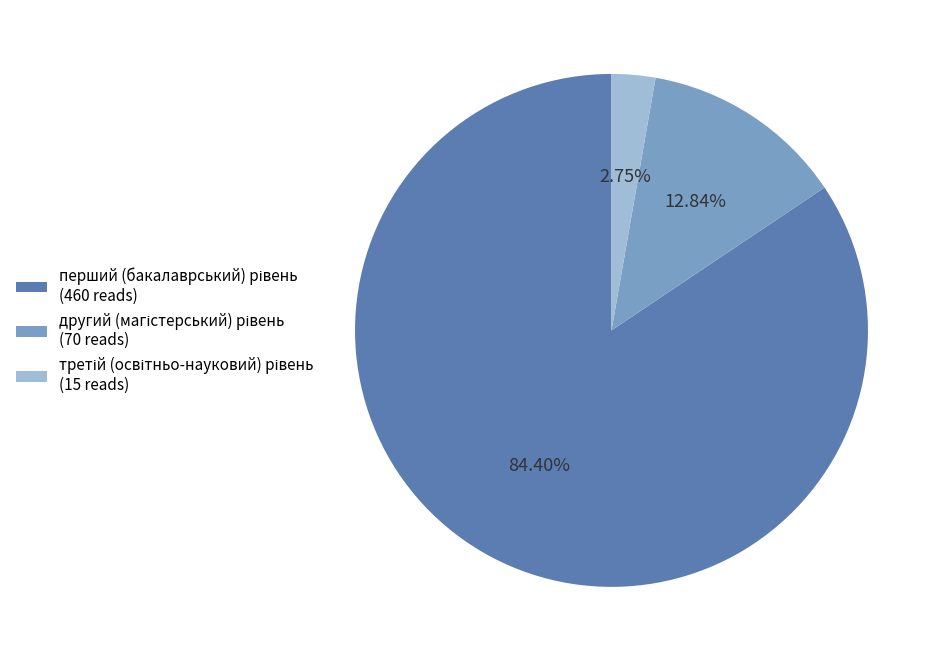

Does any single category account for the majority?

Yes